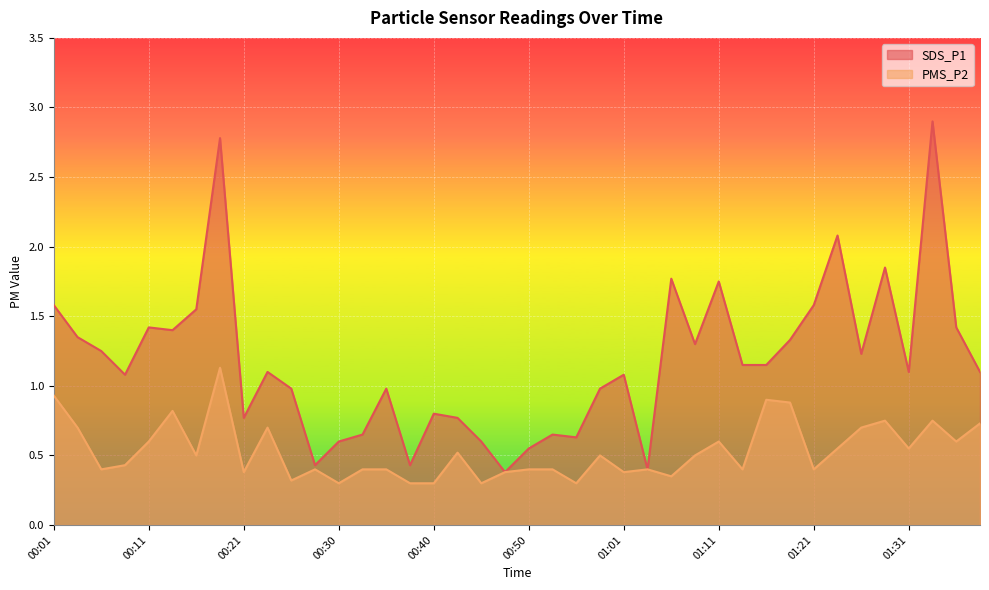

Which series has the largest range (max minus min)?

SDS_P1